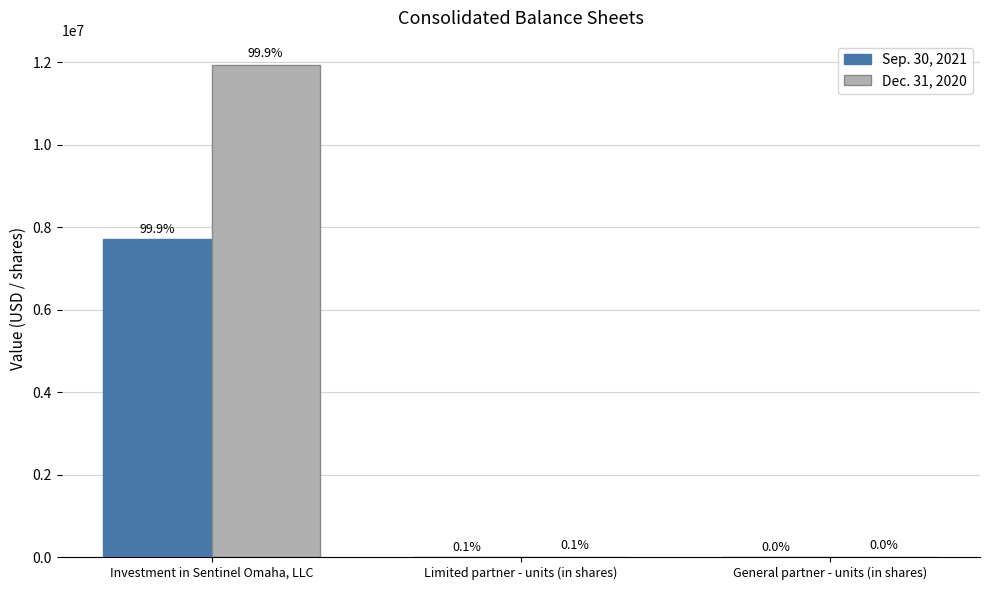

Rank the series by their maximum value, from highest to lowest.

Dec. 31, 2020, Sep. 30, 2021